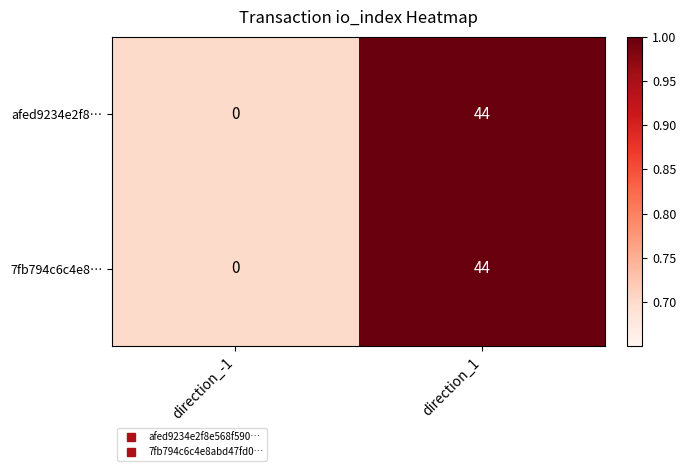

How many data points does each series have?

2